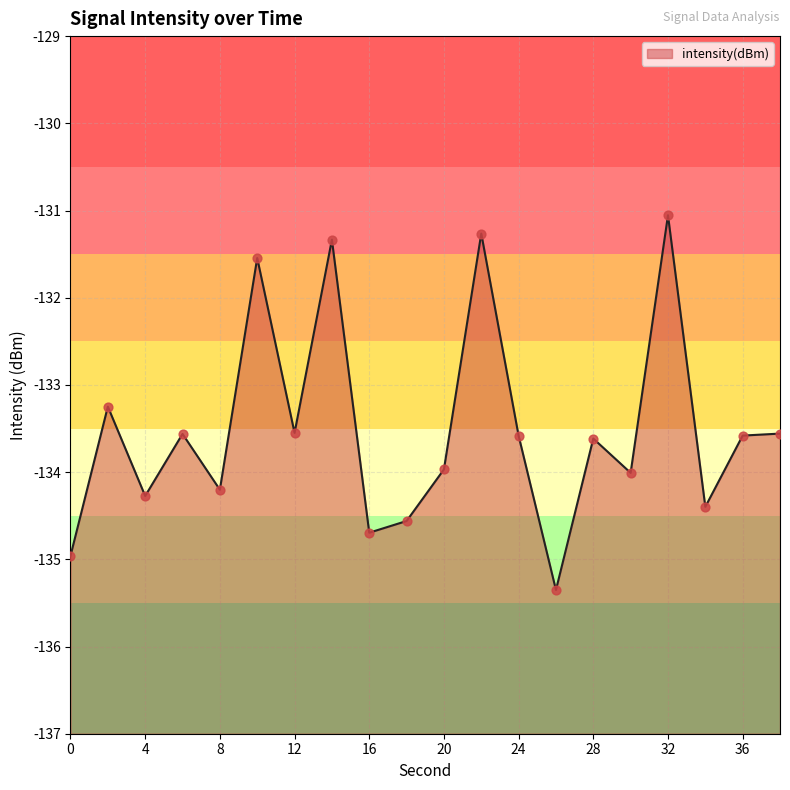

What is the change in value from 6 to 30?

-0.4